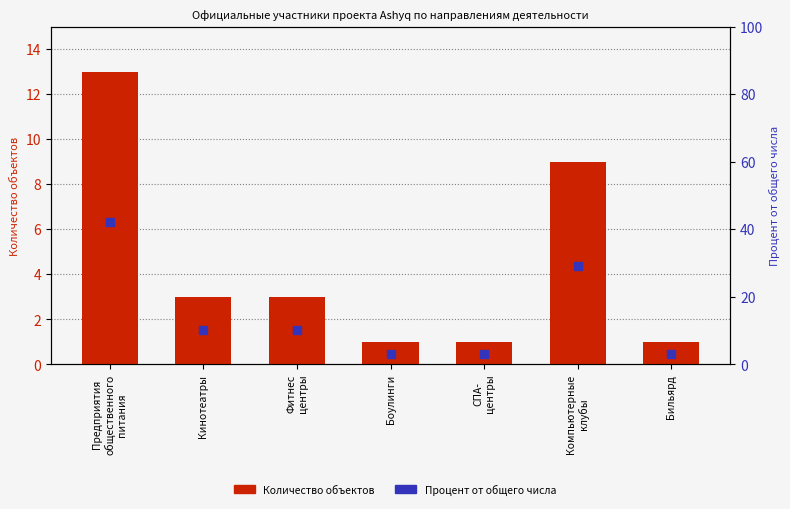

Which series has the widest spread of Y values?

Процент от общего числа